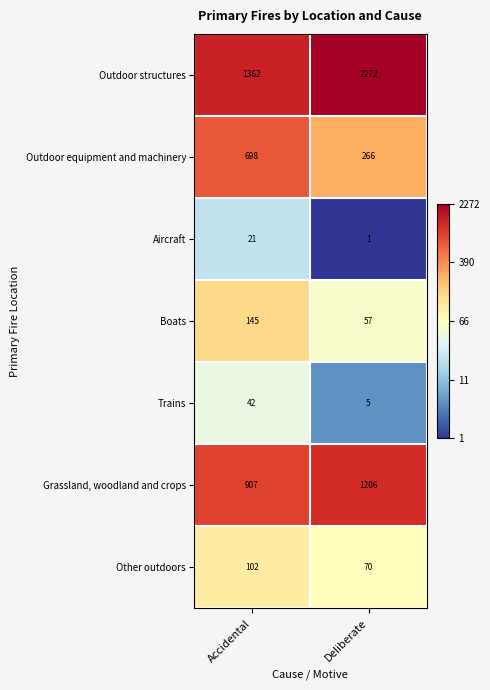

The value of Grassland, woodland and crops at Accidental is 464. True or false?

False